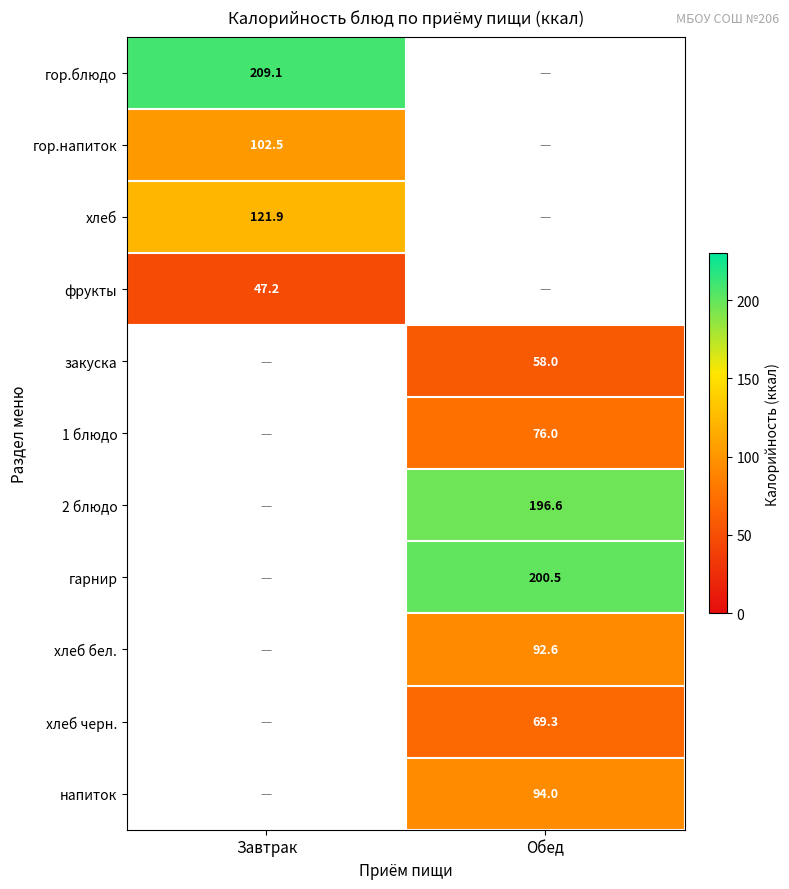

What is the difference between the highest and lowest values at Завтрак?

161.9